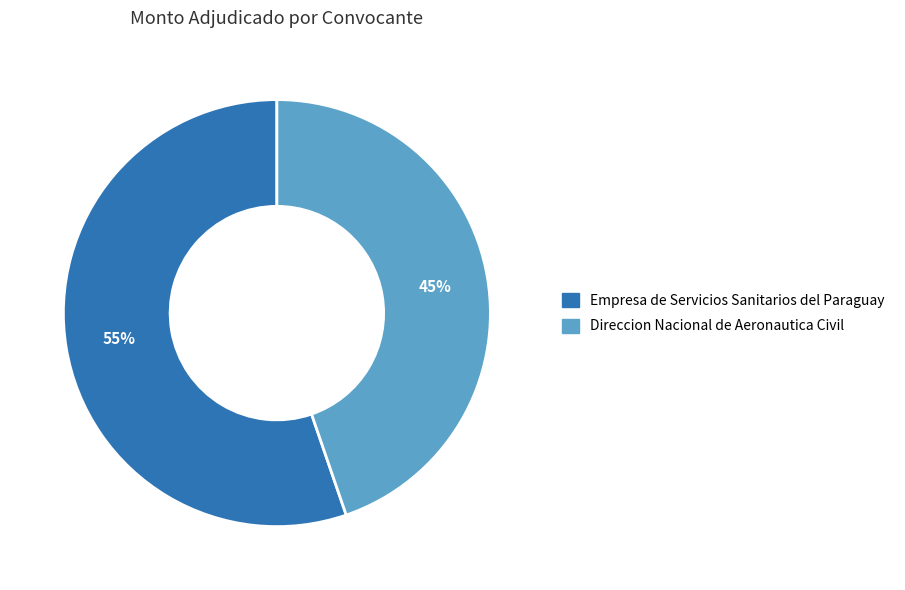

Is the sum of Direccion Nacional de Aeronautica Civil and Empresa de Servicios Sanitarios del Paraguay greater than half?

Yes